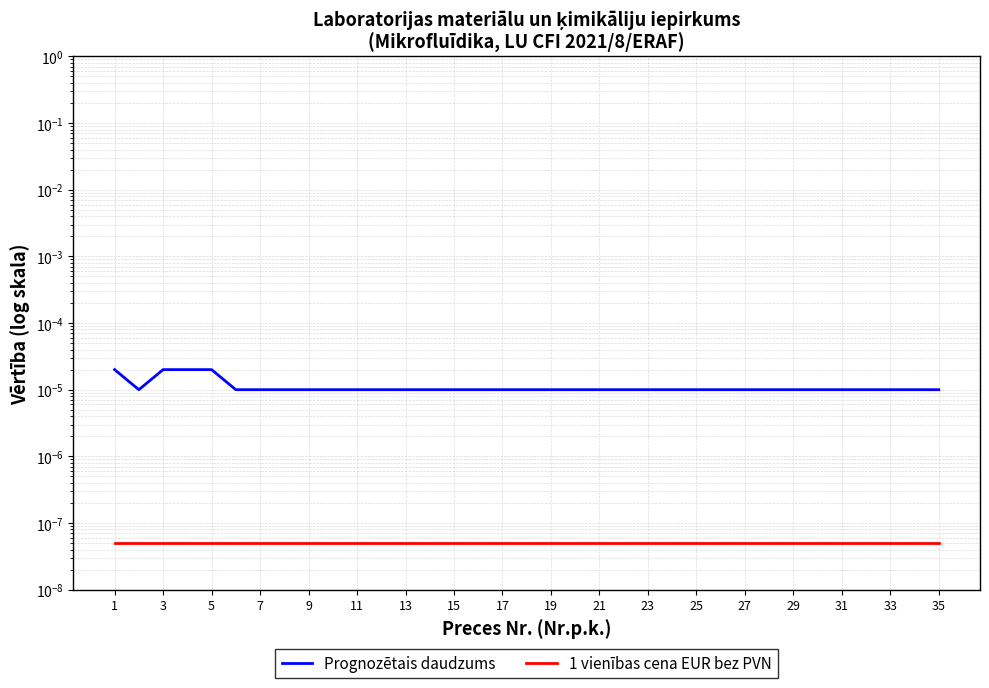

The value of 1 vienības cena EUR bez PVN at 31 is 0.0. True or false?

True